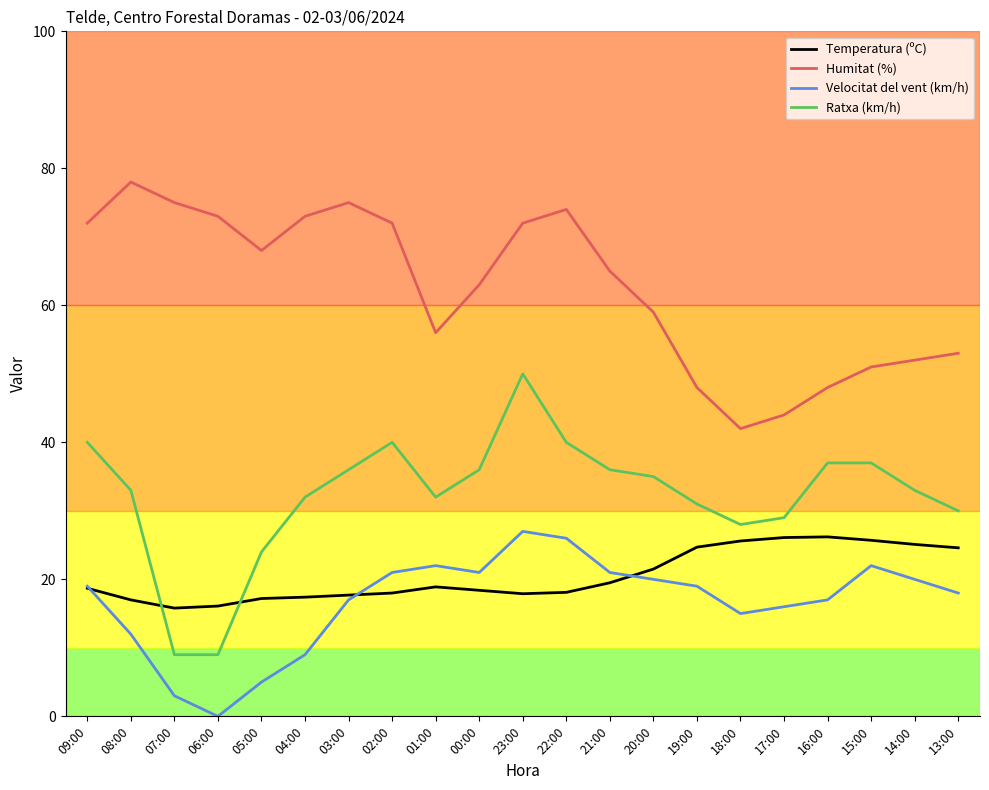

What is the sum of the Ratxa (km/h) values at 05:00 and 15:00?

61.0